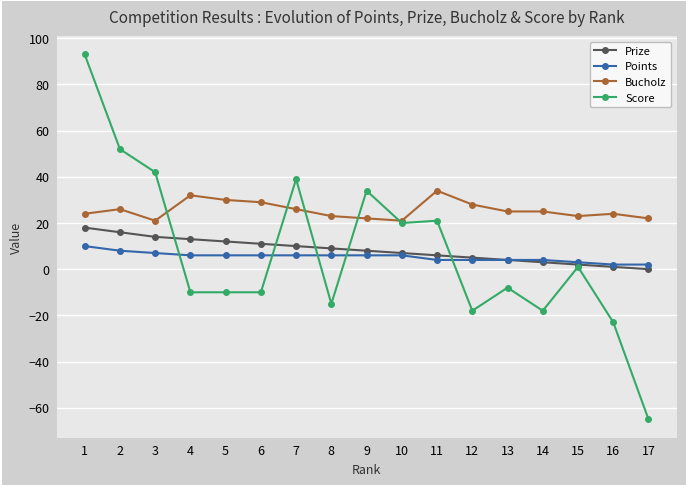

At which category is the sum across all series the highest?

1